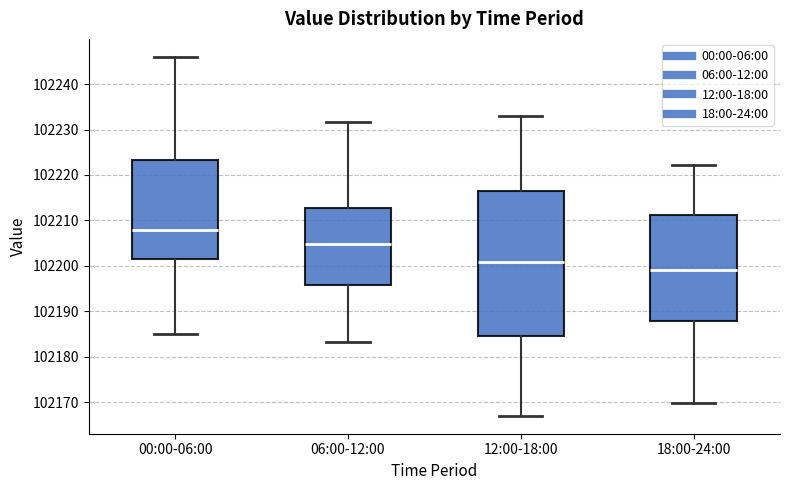

Reading left to right, read every box against the y-axis: the position of its median line, the range the box covers, and the ends of its whiskers. The values are not printed on the chart, so give them approximately, as read against the axis.

00:00-06:00: median 102208, box 102201 to 102223, whiskers 102185 to 102246
06:00-12:00: median 102205, box 102196 to 102213, whiskers 102183 to 102232
12:00-18:00: median 102201, box 102185 to 102217, whiskers 102167 to 102233
18:00-24:00: median 102199, box 102188 to 102211, whiskers 102170 to 102222